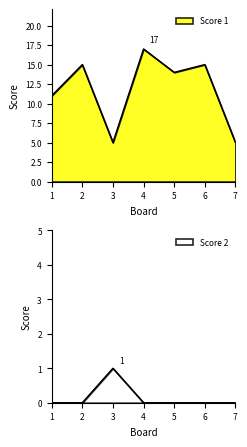

How many lines are shown in the chart?

2